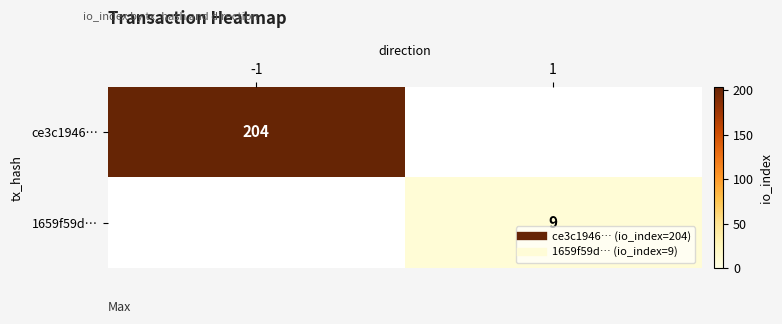

True or false: 1659f59d… has a value of 6.0 at 1.

False